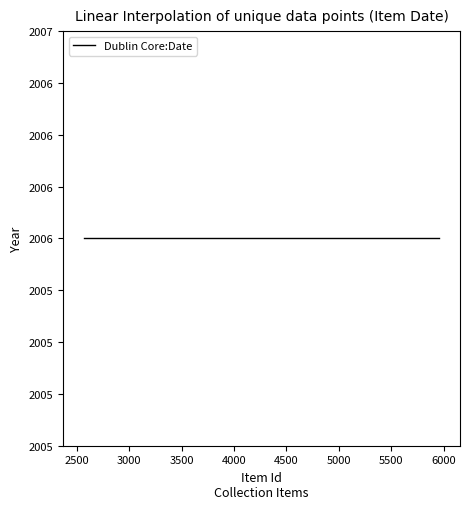

At which label is the value closest to 4262?

4269